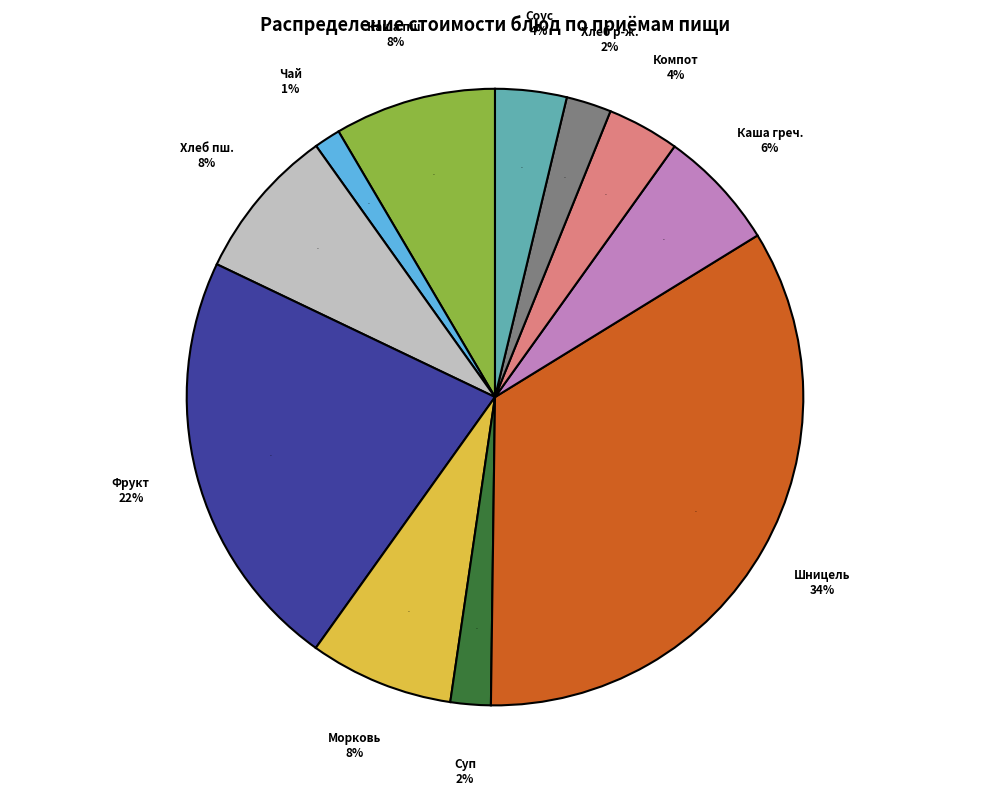

Does Чай с сахаром represent more than half of the total?

No